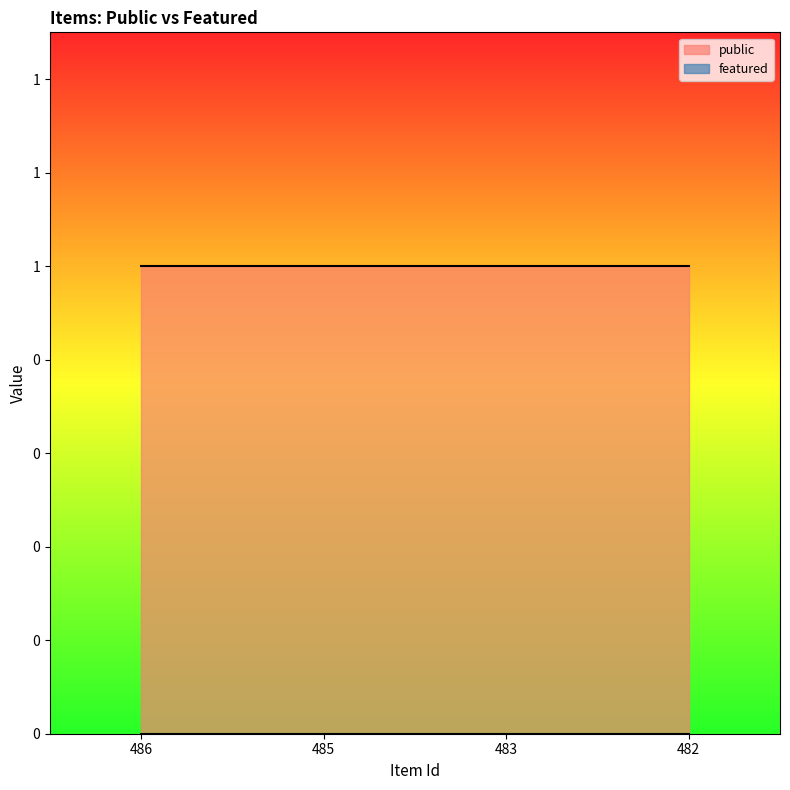

What is the value of the public point at the 4th from the left?

1